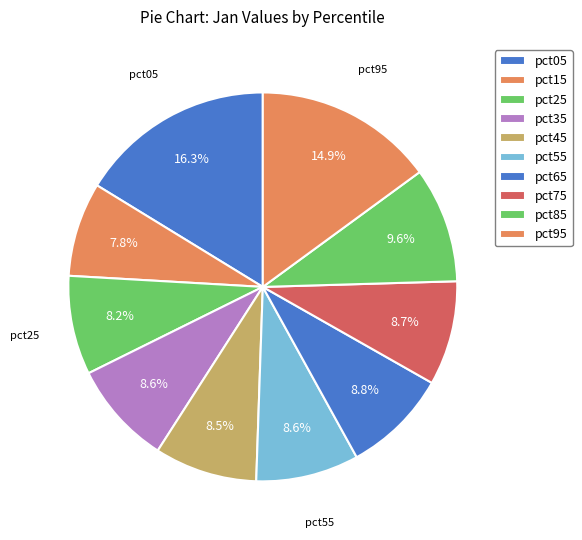

Combined, do pct65 and pct05 account for over 50%?

No